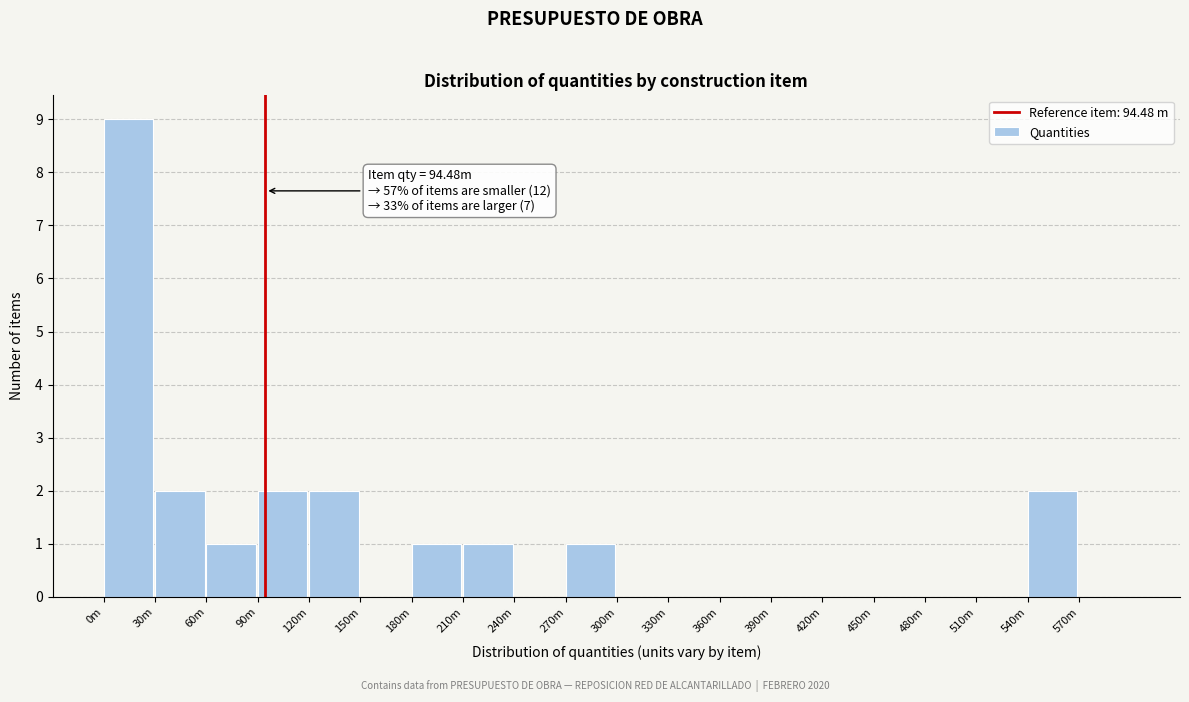

Reading left to right, extract all data points from this chart.

0m=9	30m=2	60m=1	90m=2	120m=2	150m=0	180m=1	210m=1	240m=0	270m=1	300m=0	330m=0	360m=0	390m=0	420m=0	450m=0	480m=0	510m=0	540m=2	570m=0